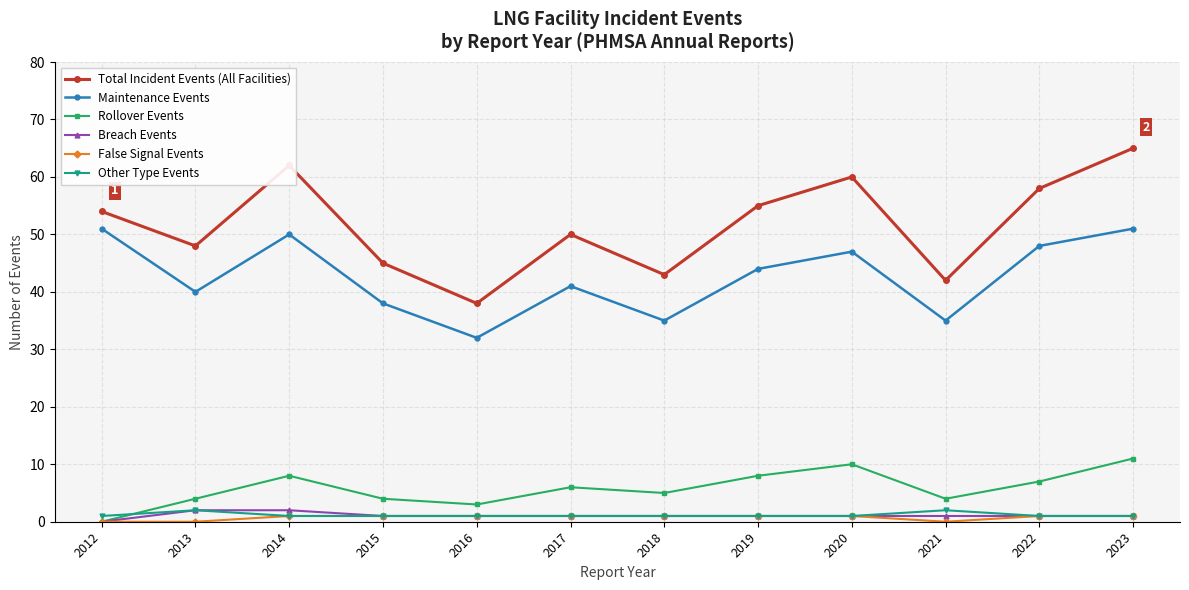

Which series has the largest total across all categories?

Total Incident Events (All Facilities)